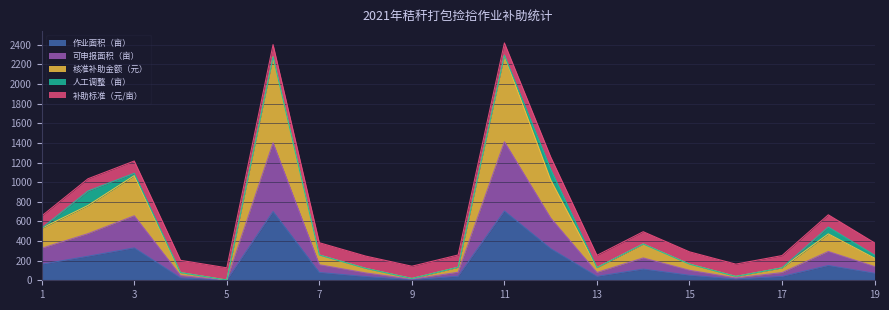

True or false: 可申报面积（亩） and 核准补助金额（元） cross at least once.

False